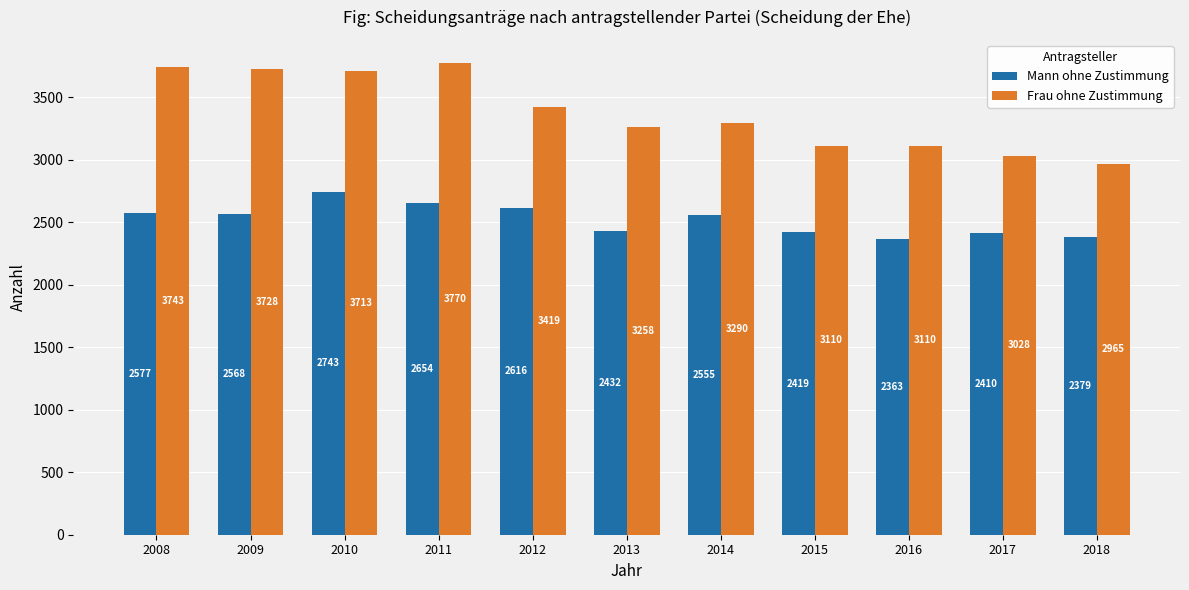

Reading left to right, list all the values displayed in this chart.

Mann ohne Zustimmung: 2577	2568	2743	2654	2616	2432	2555	2419	2363	2410	2379
Frau ohne Zustimmung: 3743	3728	3713	3770	3419	3258	3290	3110	3110	3028	2965